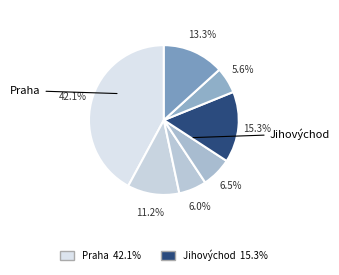

How many slices are in this pie chart?

7